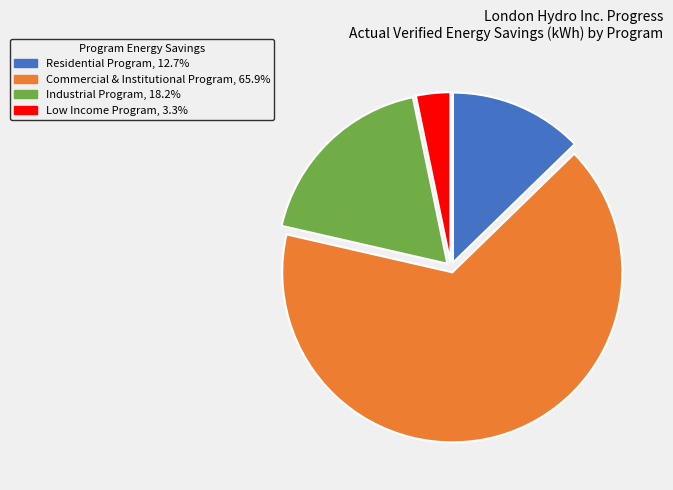

Does any single category account for the majority?

Yes